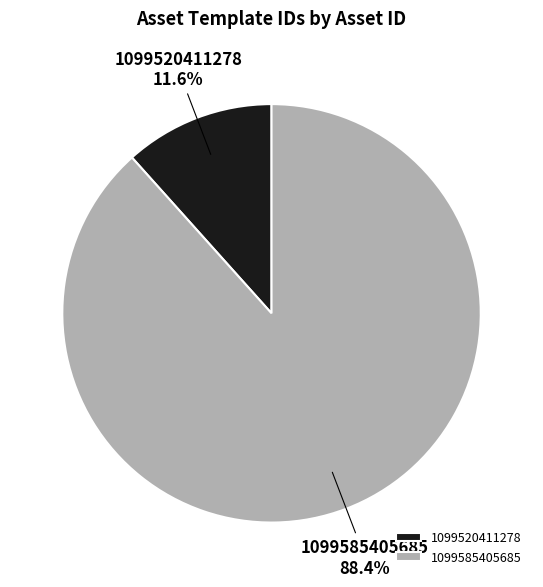

To the nearest percent, what portion does 1099585405685 represent?

88%